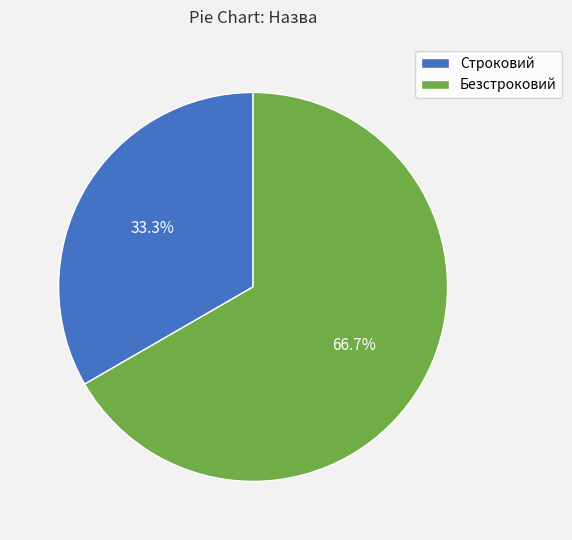

Is it true that Строковий is 25% of the pie?

False